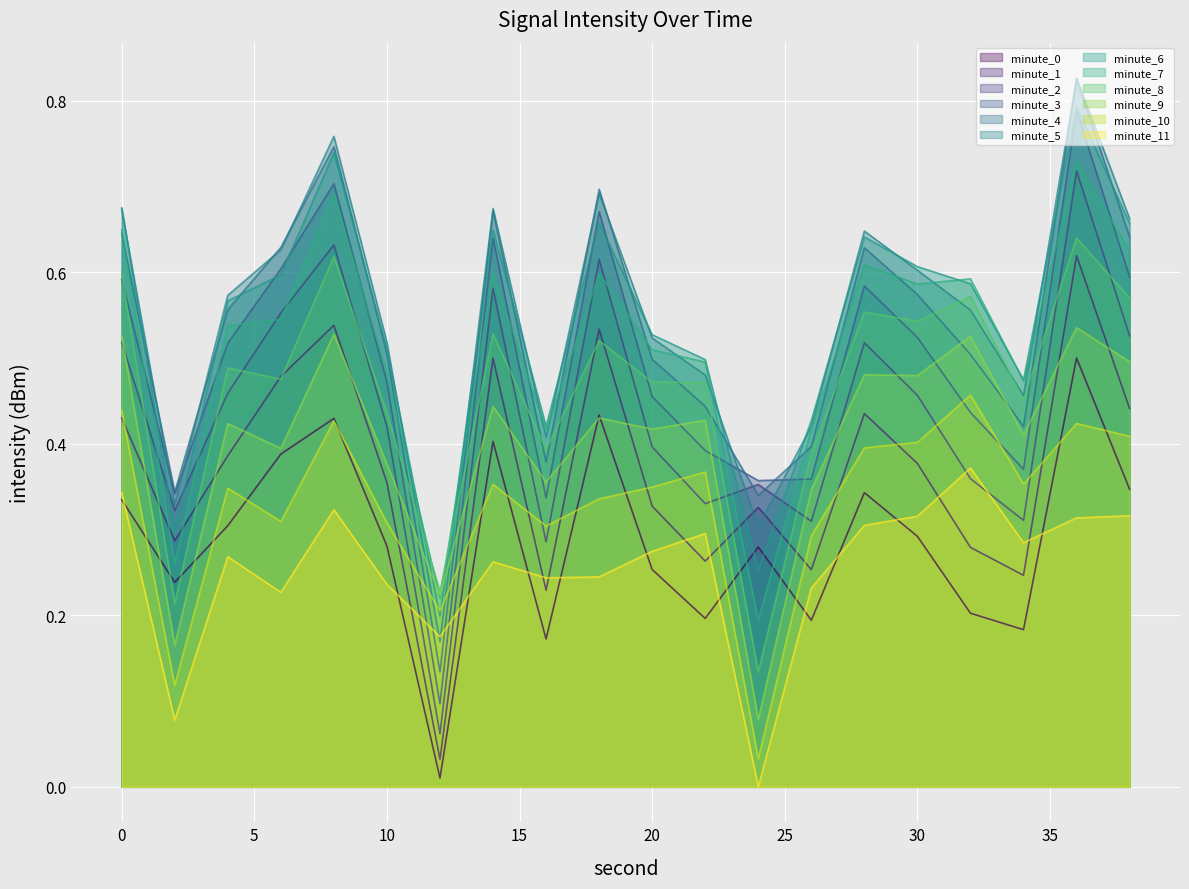

At which category does minute_avg reach its first local peak?

8